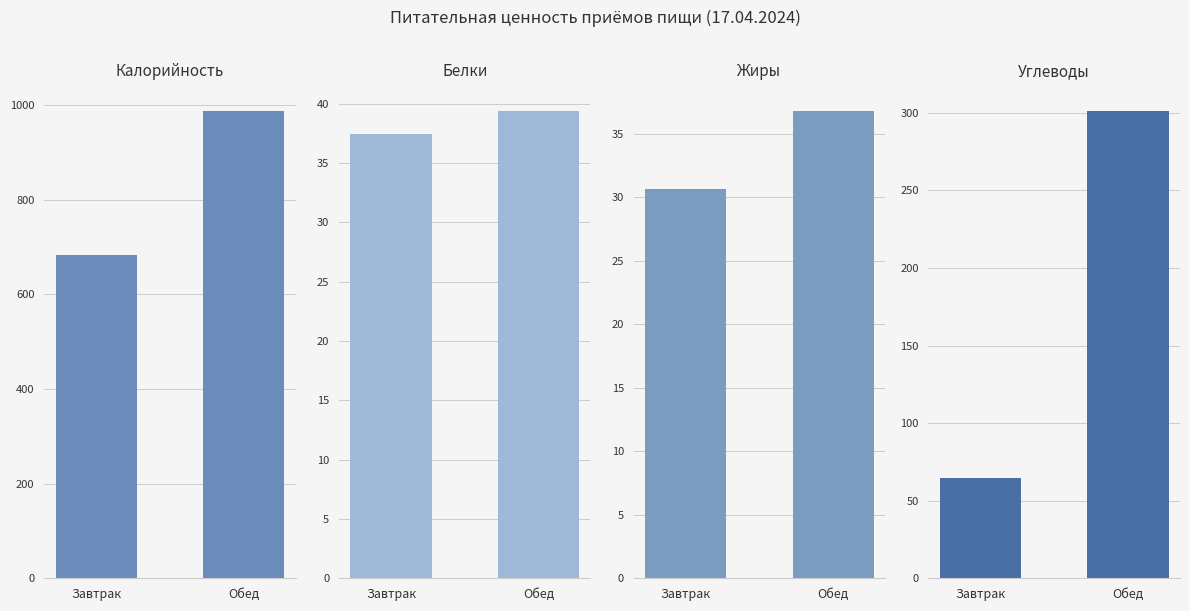

The value of Жиры at Обед is 36.8. True or false?

True